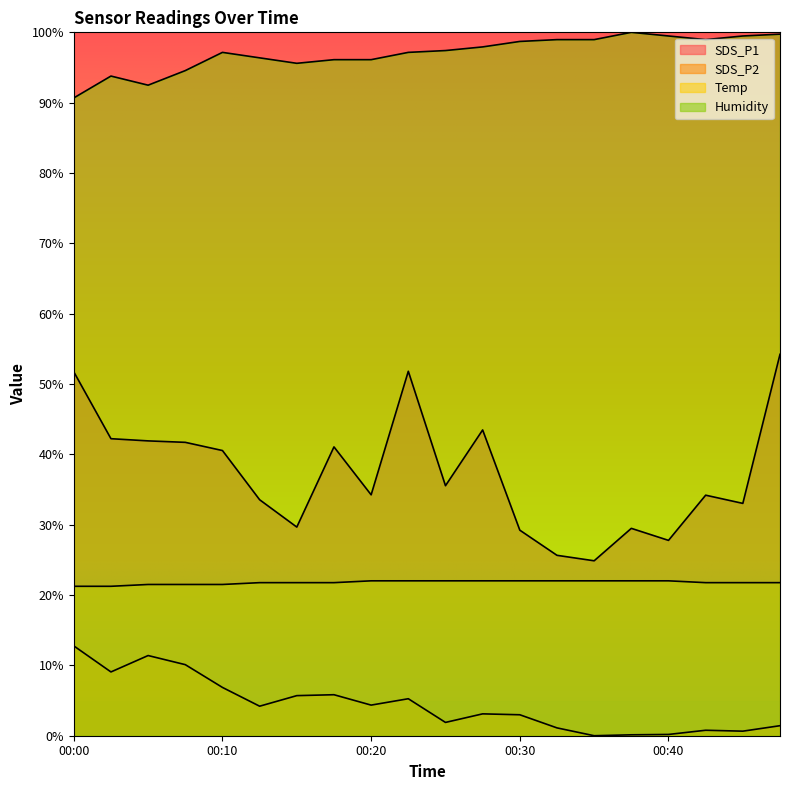

True or false: Humidity and SDS_P2 intersect in this chart.

False